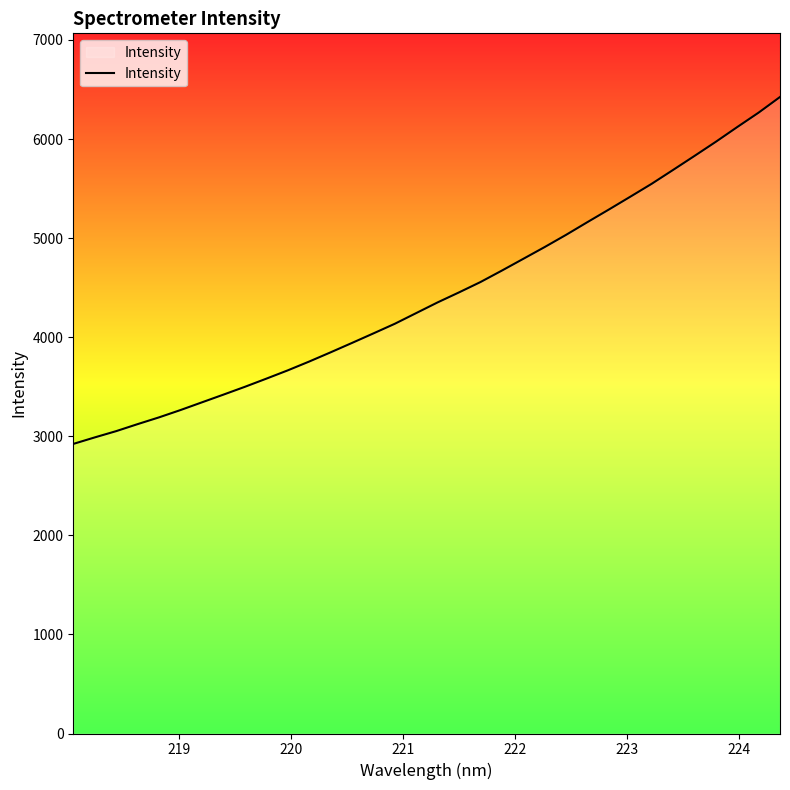

What is the maximum value shown in the chart?

6424.3